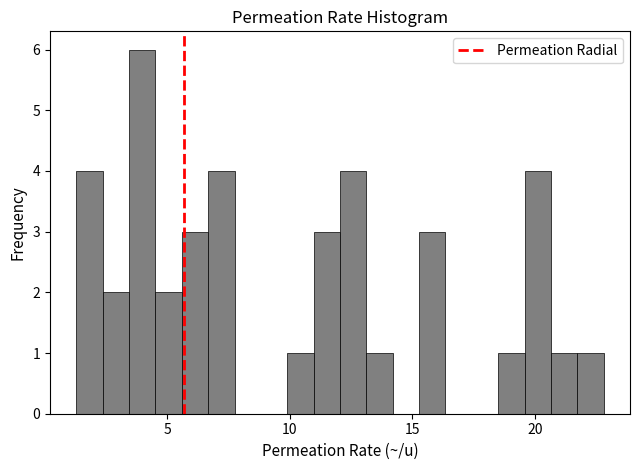

Around what value on the x-axis is the tallest bar? Give the approximate position of its centre, as read against the axis.

4.0